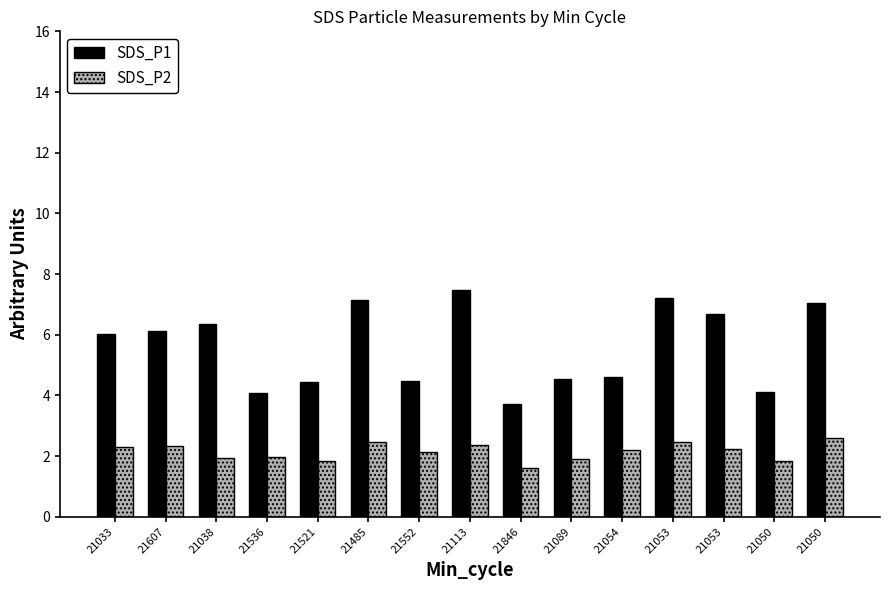

Count the number of categories in the chart.

15